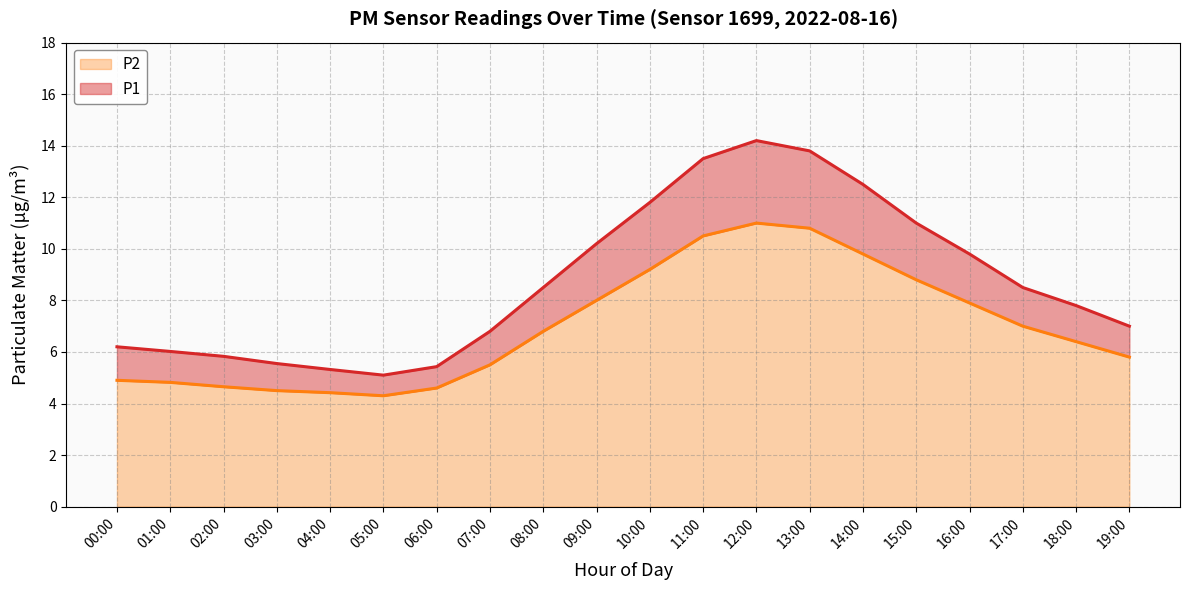

True or false: P2 and P1 cross at least once.

False